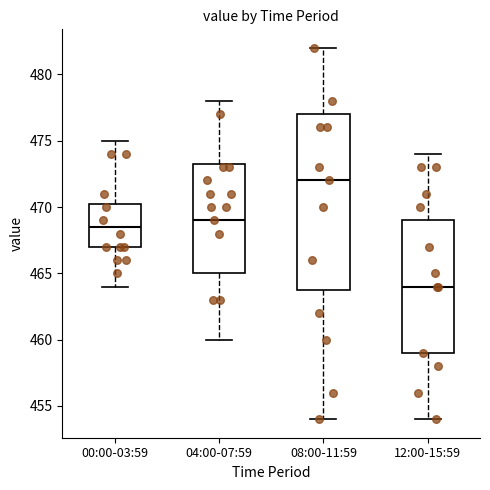

Reading left to right, transcribe this box plot: for each box, give where its median line is, the range the box spans, and where its two whiskers end, as read against the y-axis. The values are not printed on the chart, so give them approximately, as read against the axis.

00:00-03:59: median 468.5, box 467.0 to 470.5, whiskers 464.0 to 475.0
04:00-07:59: median 469.0, box 465.0 to 473.5, whiskers 460.0 to 478.0
08:00-11:59: median 472.0, box 464.0 to 477.0, whiskers 454.0 to 482.0
12:00-15:59: median 464.0, box 459.0 to 469.0, whiskers 454.0 to 474.0